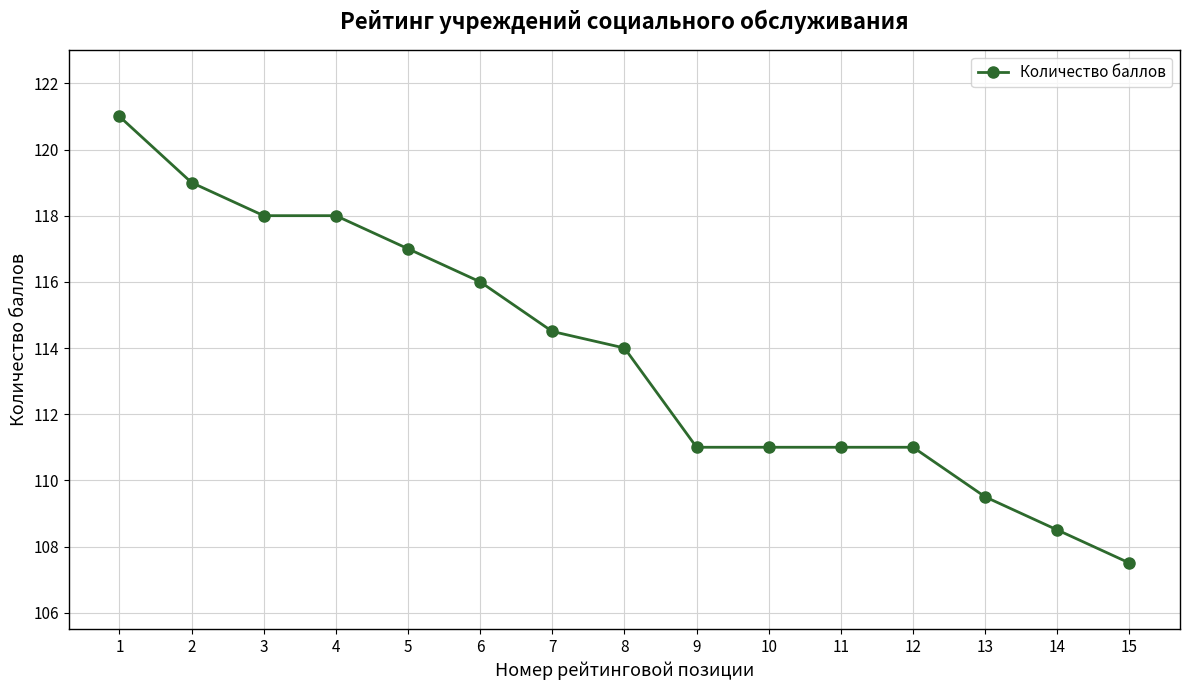

How many data points does each series have?

15